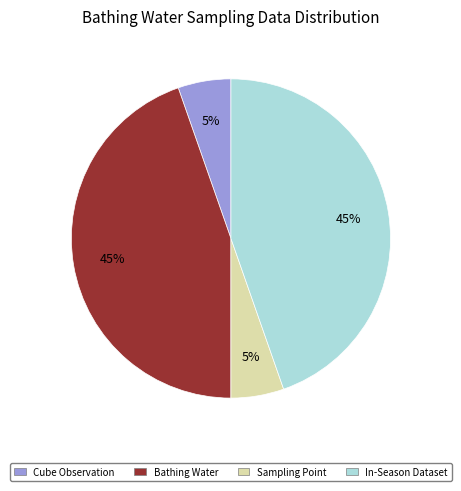

Approximately how many times larger is the value at Sampling Point compared to Bathing Water?

0.1